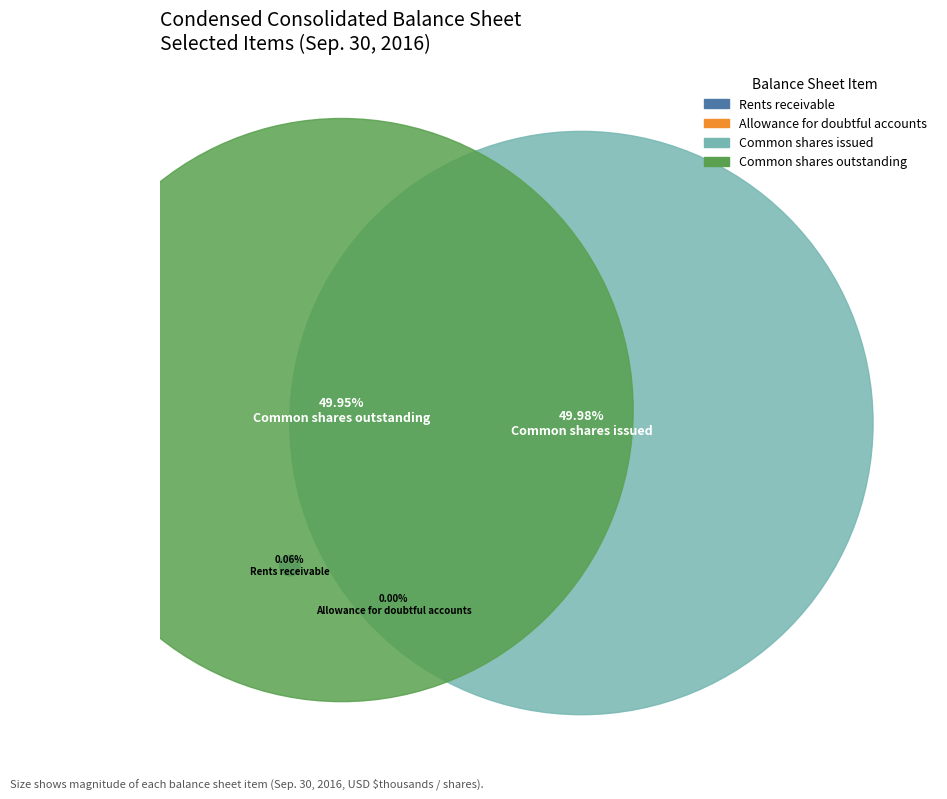

How many segments does this pie chart have?

4